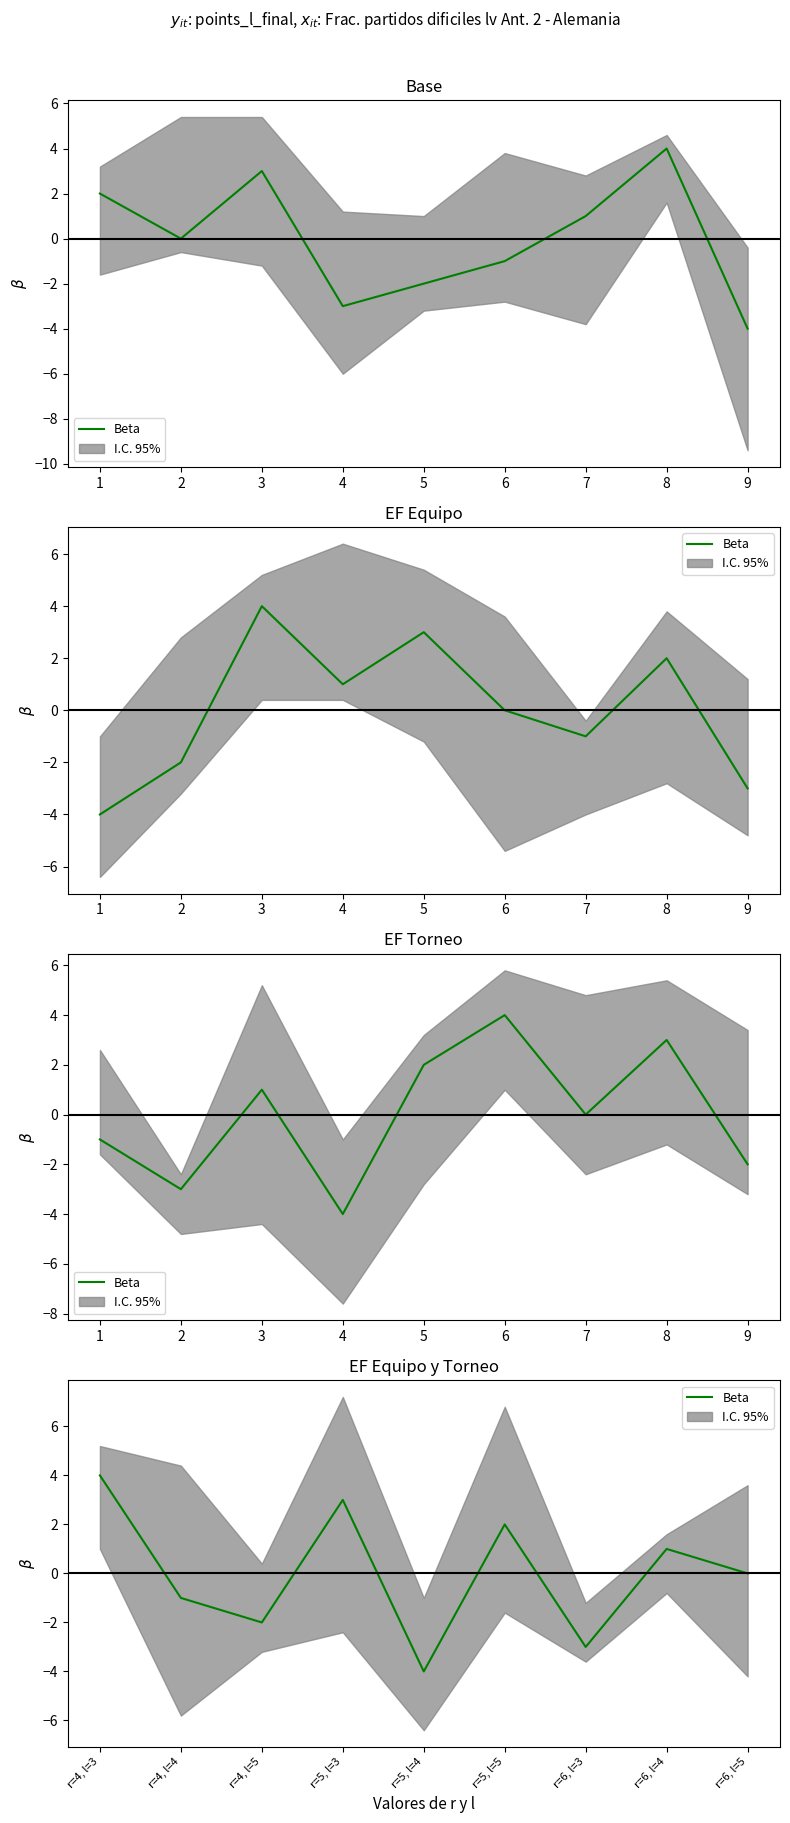

Reading left to right, transcribe all the data shown in this chart.

4	-1	-2	3	-4	2	-3	1	0